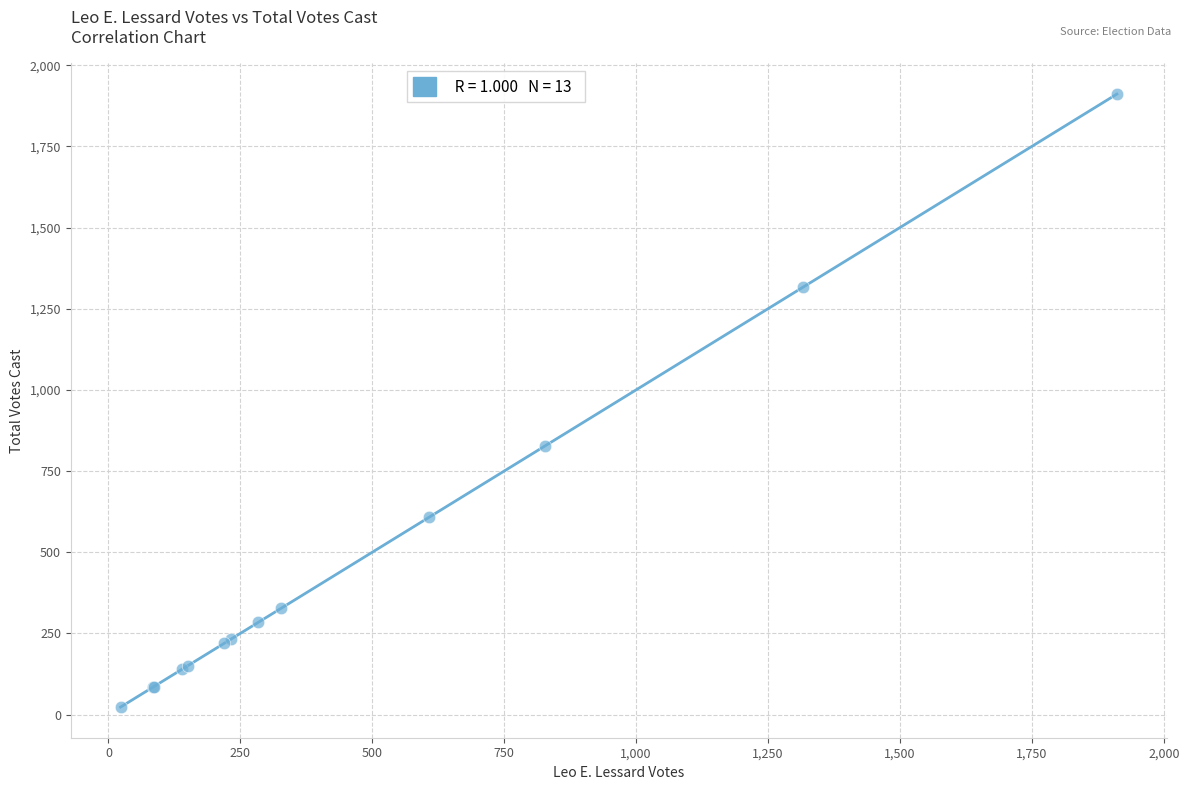

What Y value in the scatter plot is closest to 967?

828